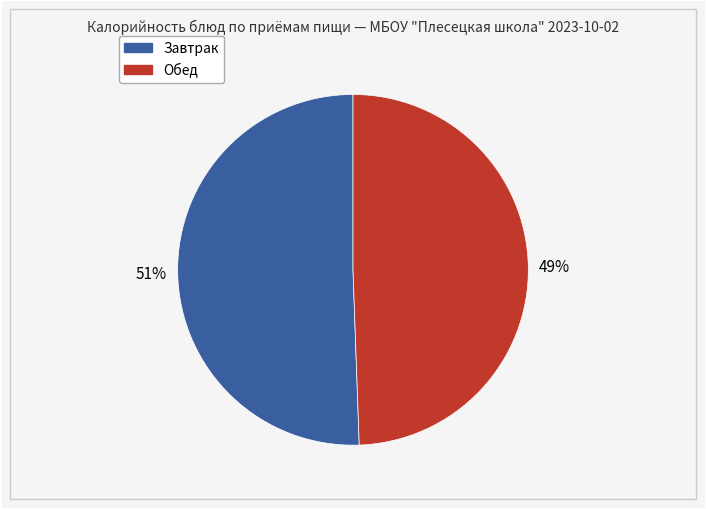

To the nearest percent, what is the average slice percentage?

50%